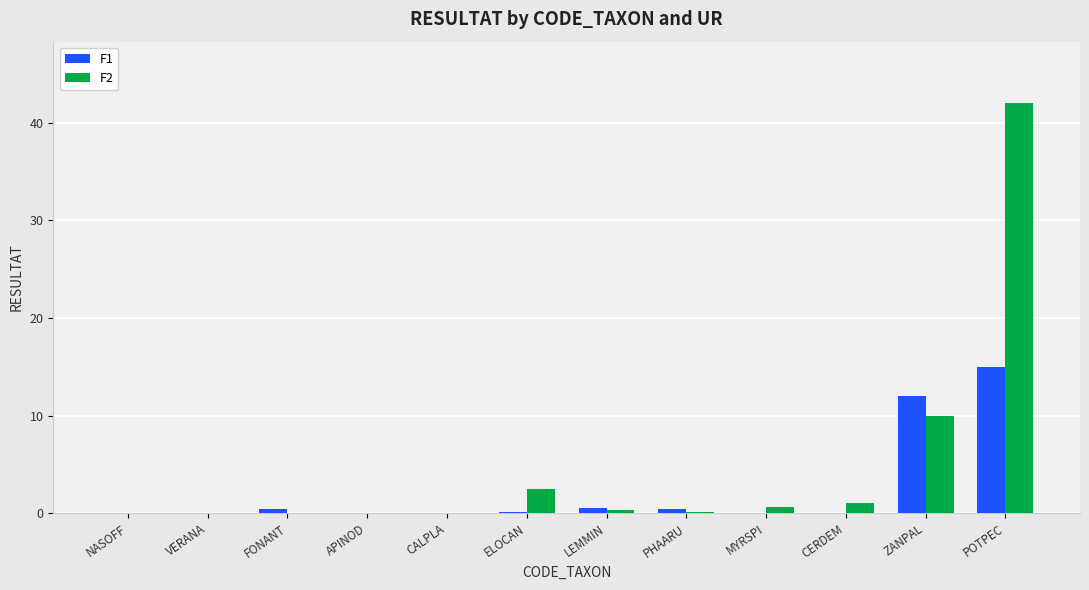

What is the average value of the F1 series?

2.4